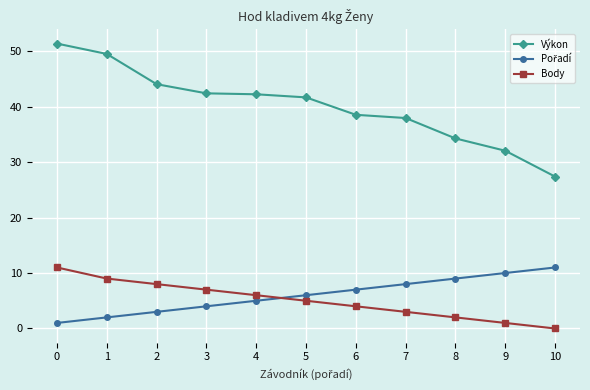

True or false: Výkon has more than 2 points higher than both neighbors.

False